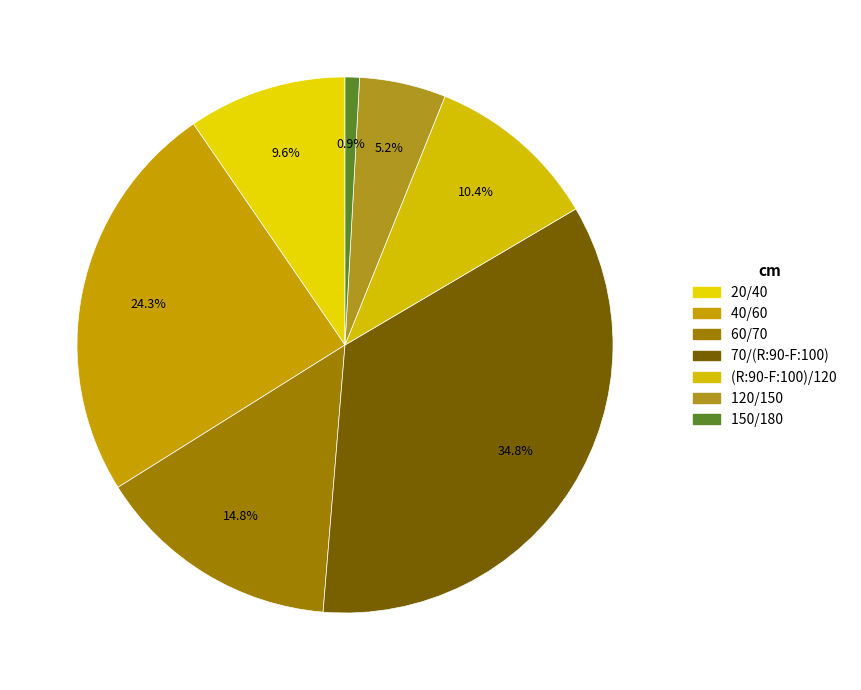

How many slices are in this pie chart?

7